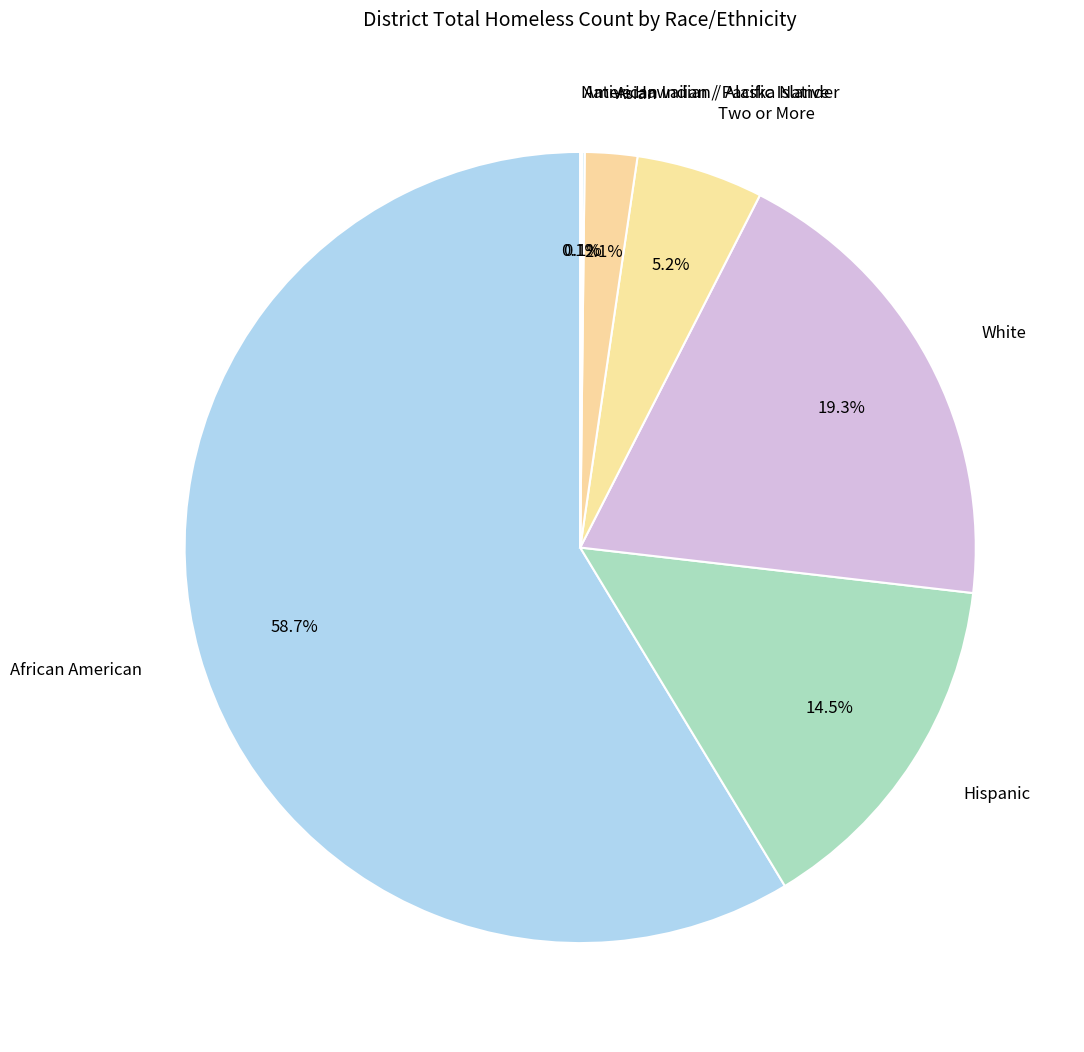

What is the largest slice in the pie chart?

African American